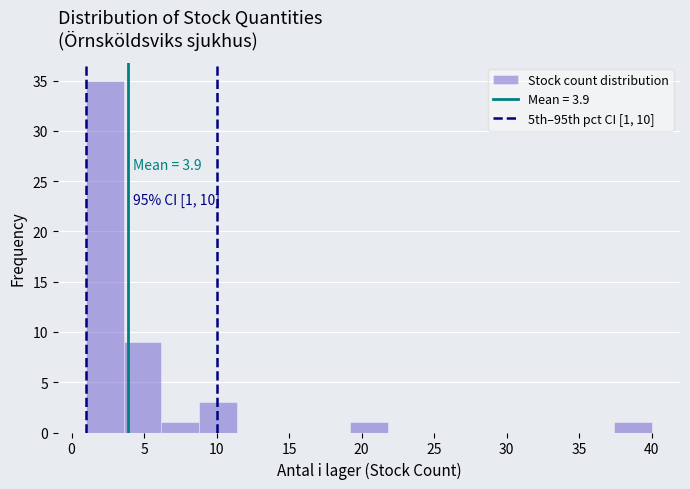

Over which range of the x-axis is the bar tallest?

1.0 to 3.6